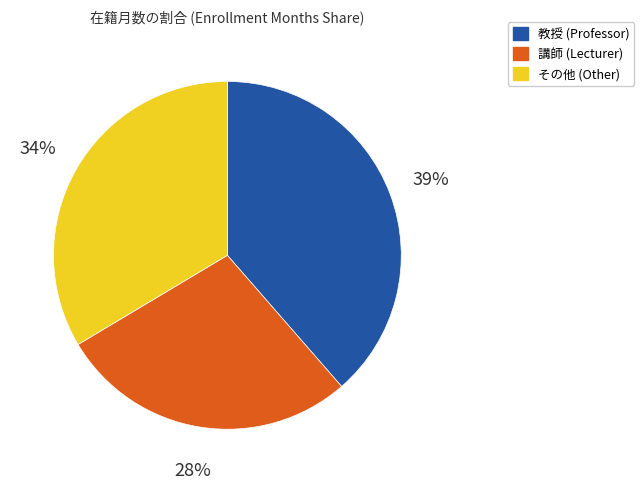

To the nearest percent, what is the difference between the largest and smallest slice percentages?

11%